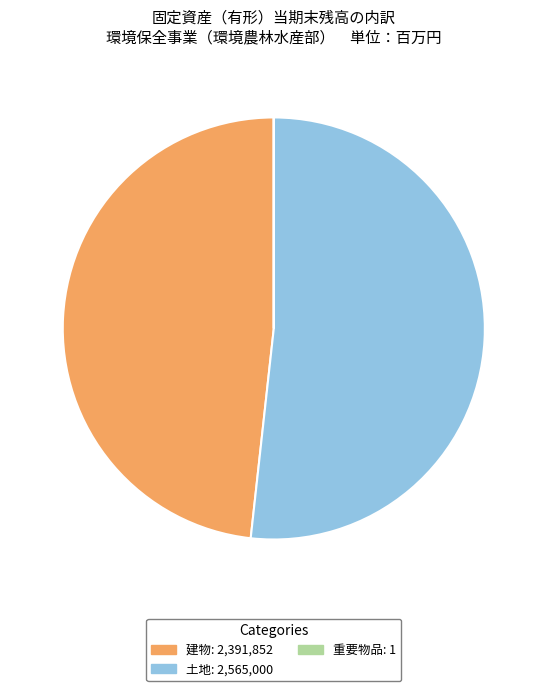

Is there any slice that represents more than half of the pie?

Yes